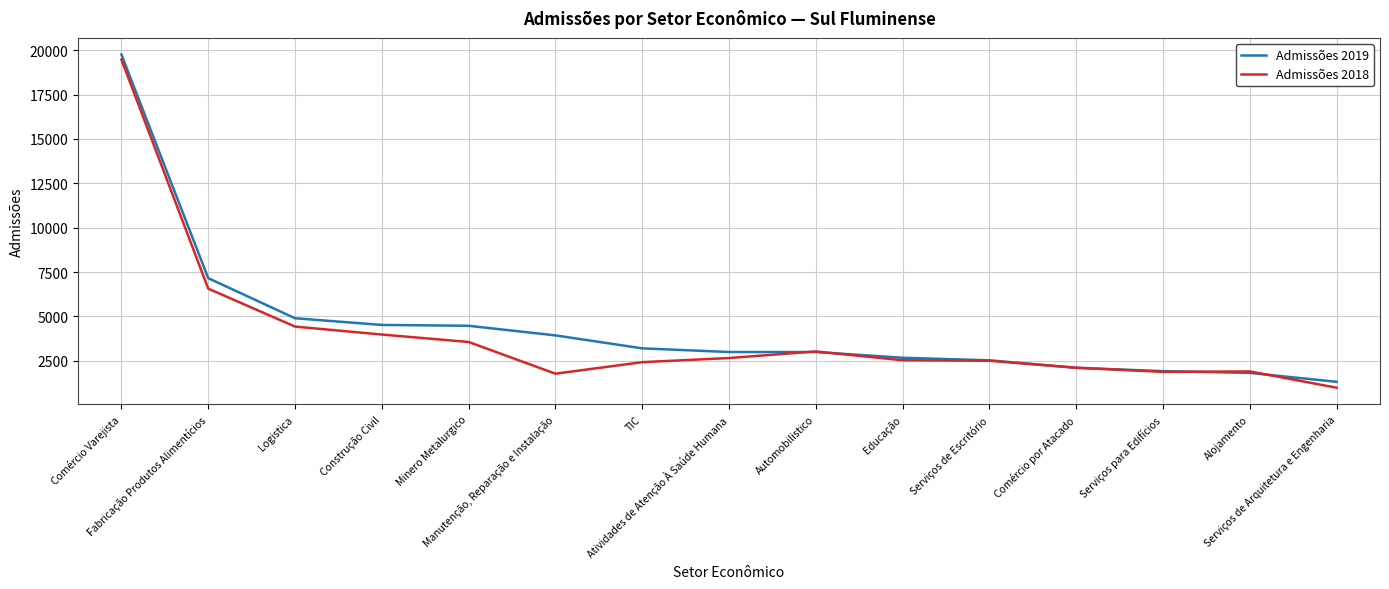

What is the value of the Admissões 2019 point at the 6th from the left?

3934